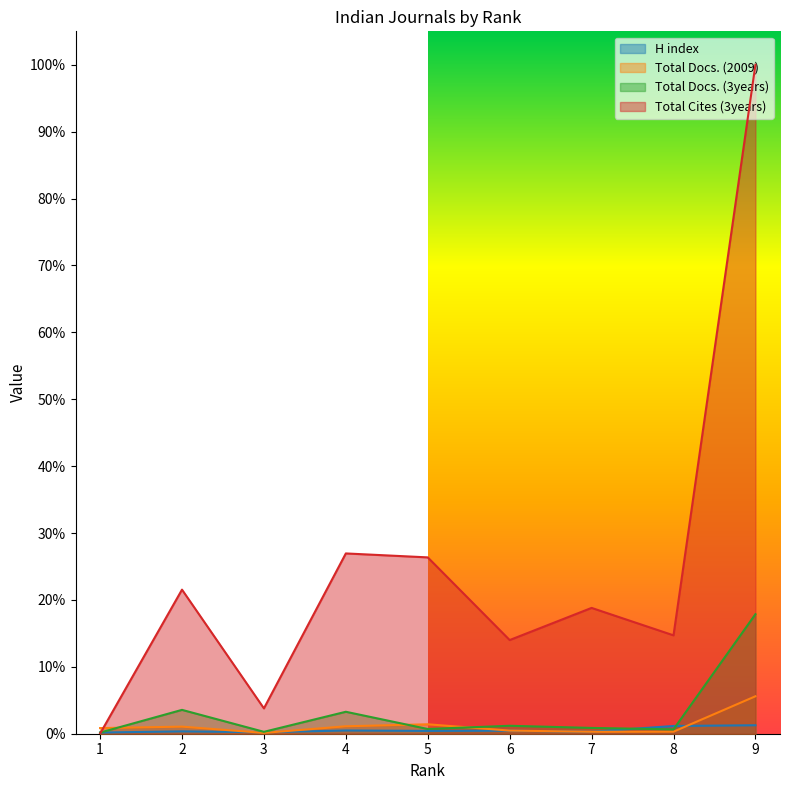

Reading left to right, what are all the values shown in this chart?

H index: 1=0.0	2=0.0	3=0.0	4=0.0	5=0.0	6=0.0	7=0.0	8=0.0	9=0.0
Total Docs. (2009): 1=0.0	2=0.0	3=0.0	4=0.0	5=0.0	6=0.0	7=0.0	8=0.0	9=0.1
Total Docs. (3years): 1=0.0	2=0.0	3=0.0	4=0.0	5=0.0	6=0.0	7=0.0	8=0.0	9=0.2
Total Cites (3years): 1=0.0	2=0.2	3=0.0	4=0.3	5=0.3	6=0.1	7=0.2	8=0.1	9=1.0